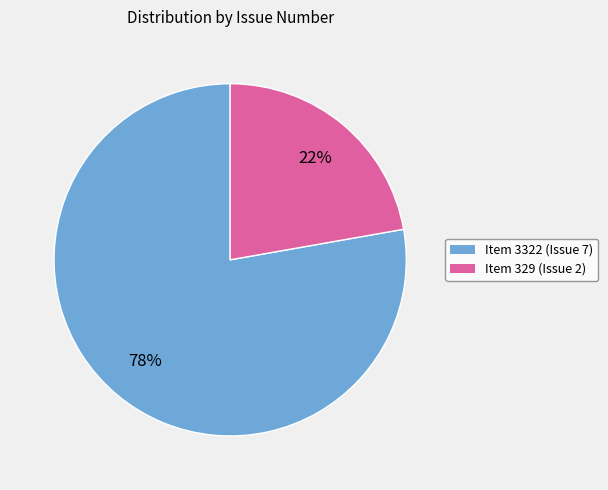

To the nearest percent, what is the average slice percentage?

50%